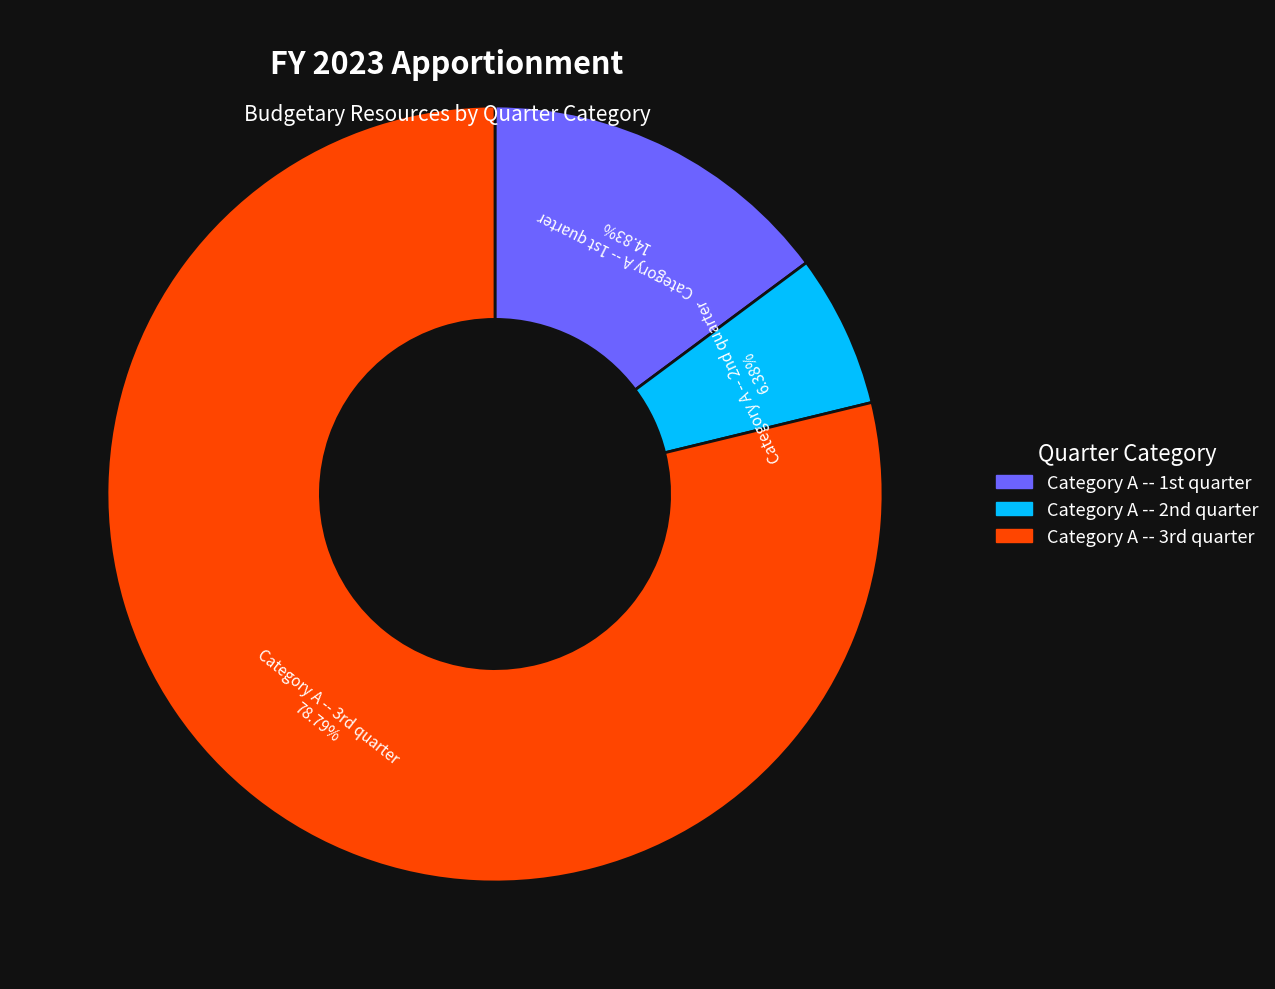

Which slice is the smallest?

Category A -- 2nd quarter